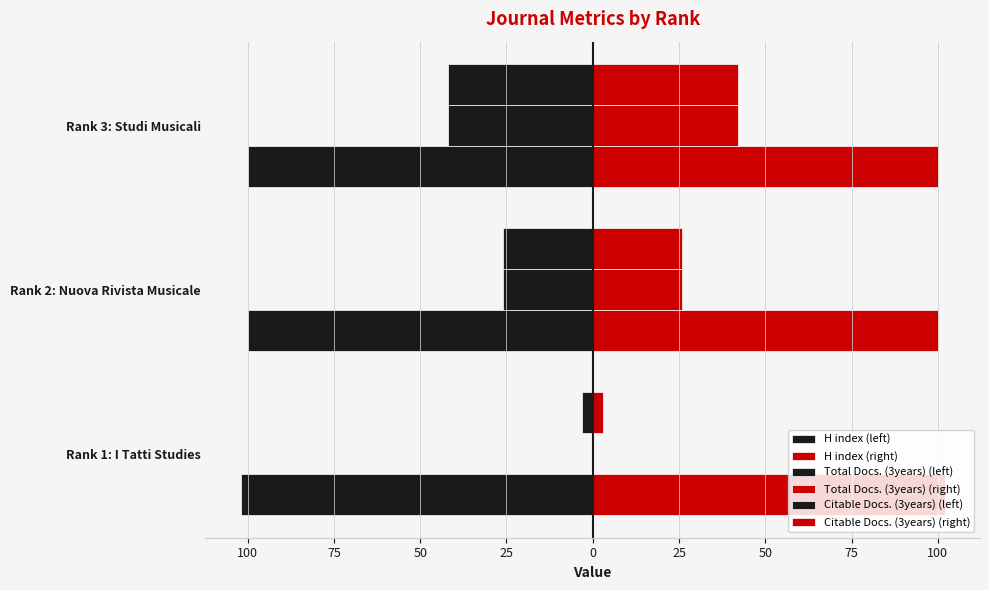

What is the sum of all Total Docs. (3years) (right) values?

68